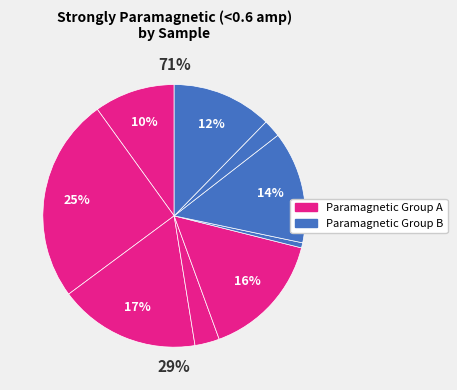

Does 21JM024B represent more than half of the total?

No